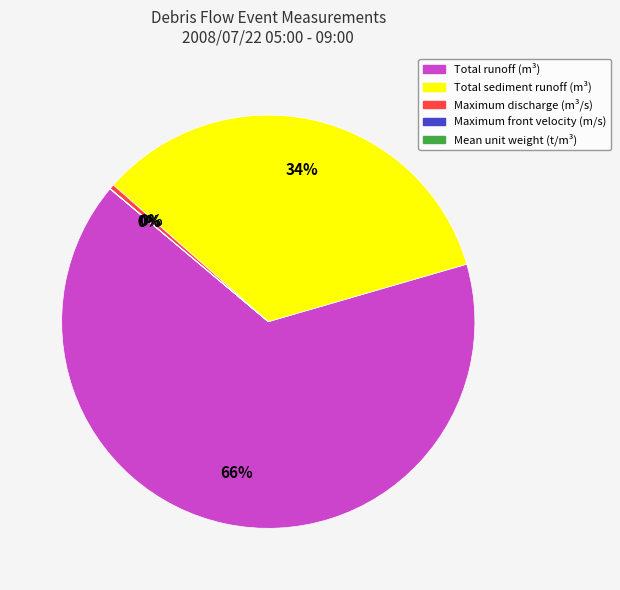

To the nearest percent, what is the average slice percentage?

20%